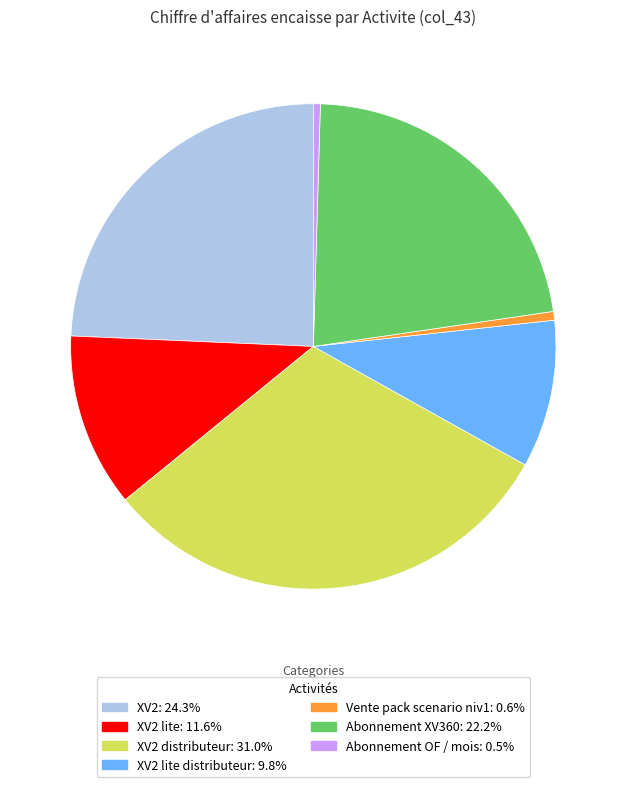

Is there a majority slice in this chart?

No